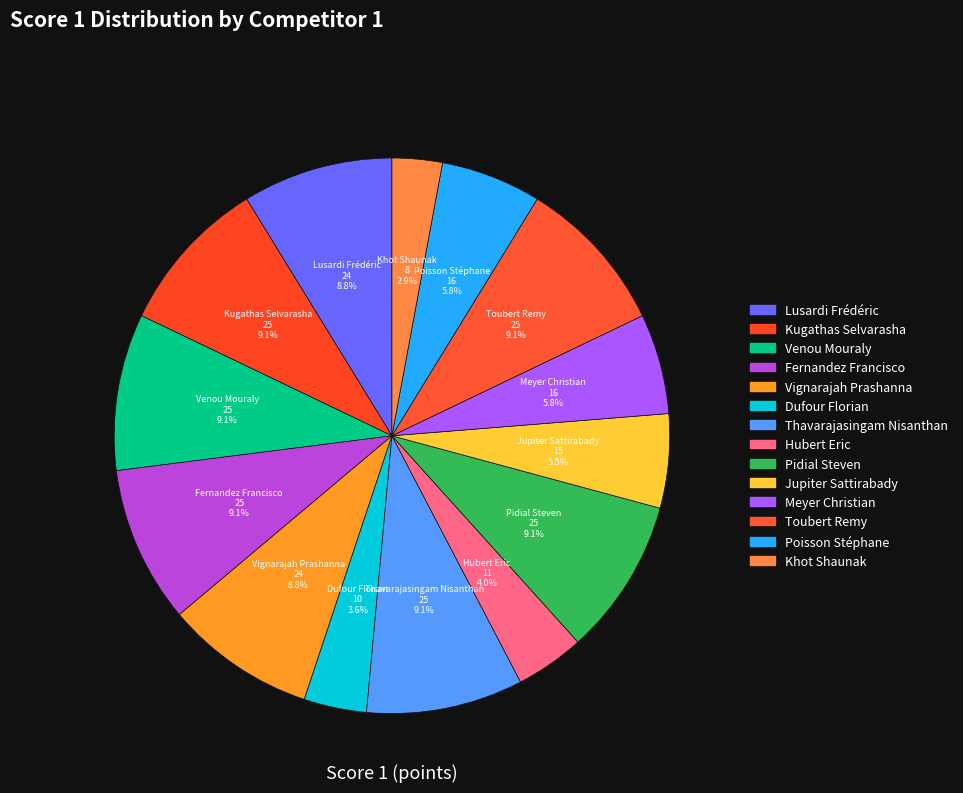

How many segments does this pie chart have?

14